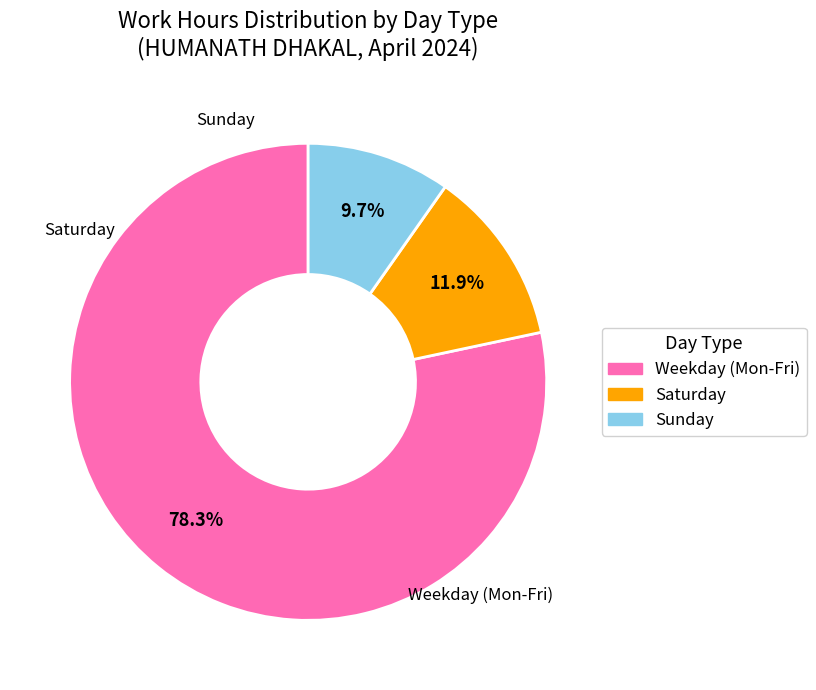

Does any single category account for the majority?

Yes